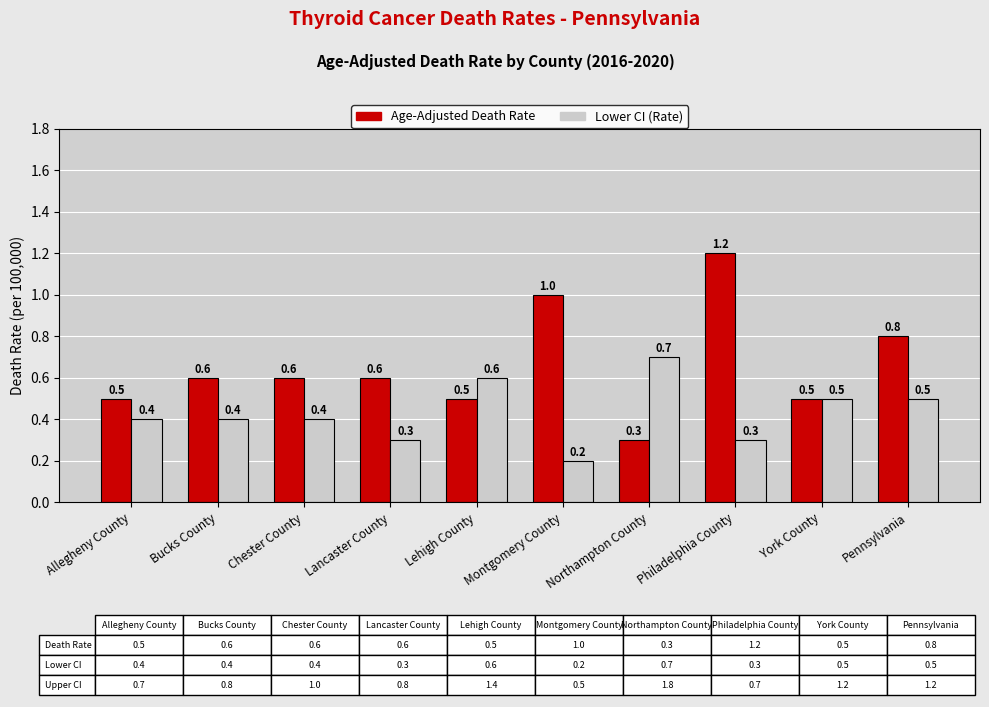

List the series in order of their overall mean, highest first.

Age-Adjusted Death Rate, Lower CI (Rate)